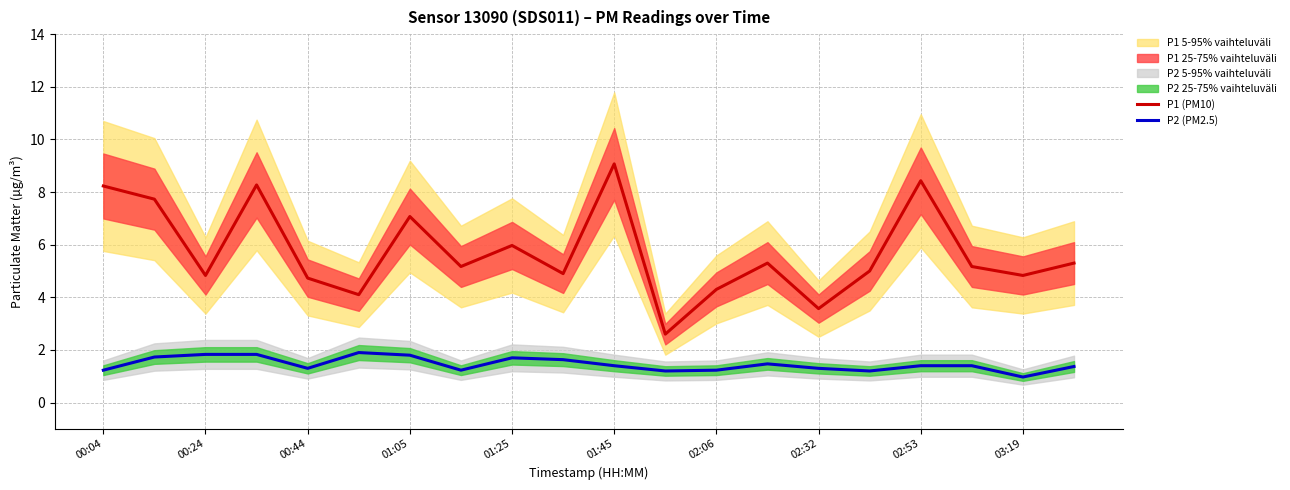

Is the value of P1 (PM10) at 02:53 greater than the value of P2 (PM2.5) at 01:45?

Yes